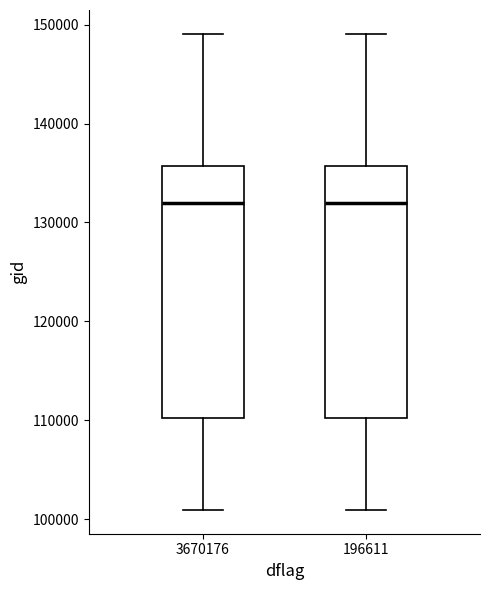

Reading left to right, read every box against the y-axis: the position of its median line, the range the box covers, and the ends of its whiskers. The values are not printed on the chart, so give them approximately, as read against the axis.

3670176: median 132000, box 110000 to 136000, whiskers 101000 to 149000
196611: median 132000, box 110000 to 136000, whiskers 101000 to 149000